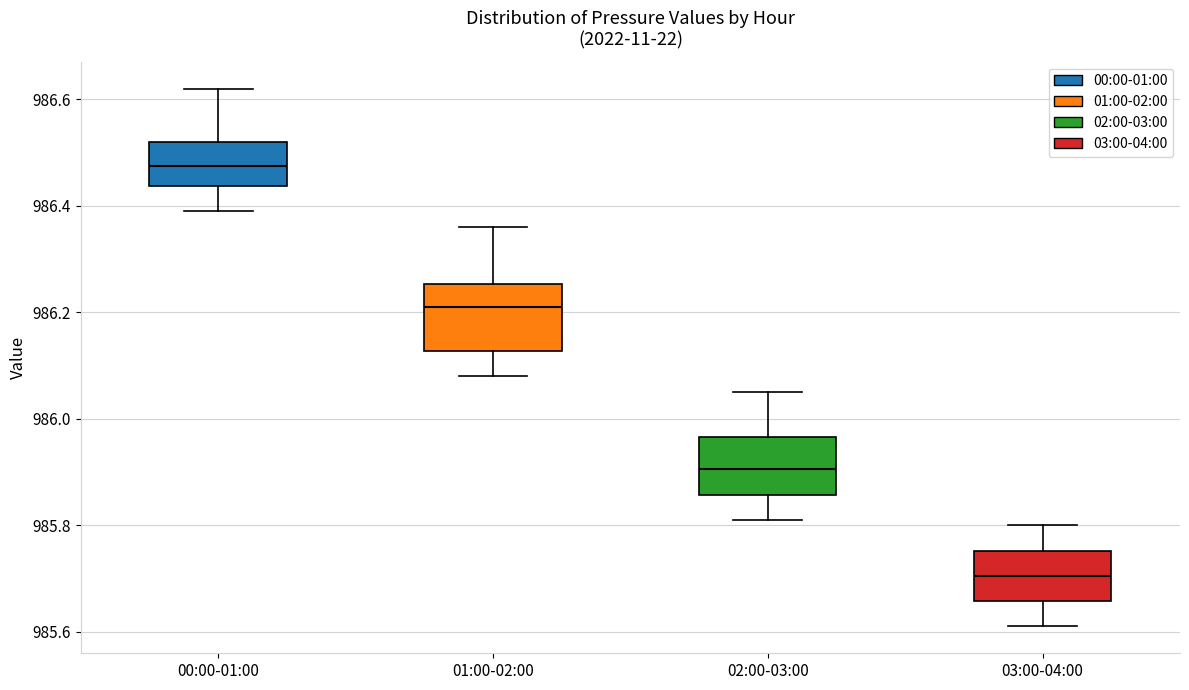

Where is the lower edge of the box for 02:00-03:00 on the y-axis? The values are not printed on the chart, so give them approximately, as read against the axis.

985.86